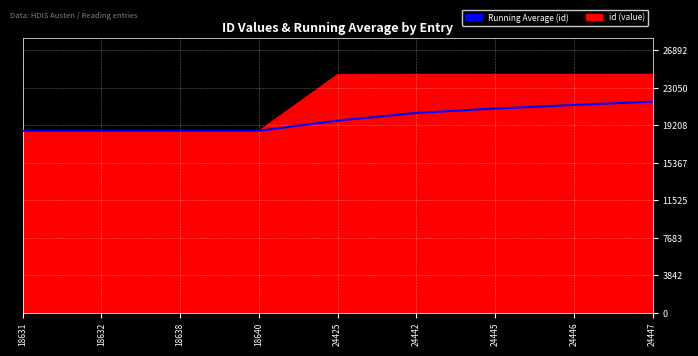

What is the spread (max minus min) of values at 18632?

0.5